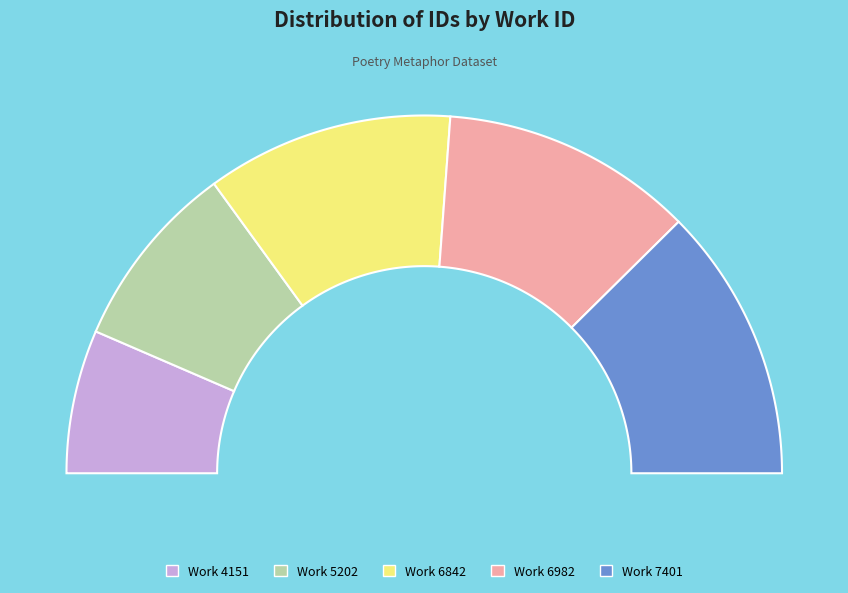

Does 6842 represent more than half of the total?

No